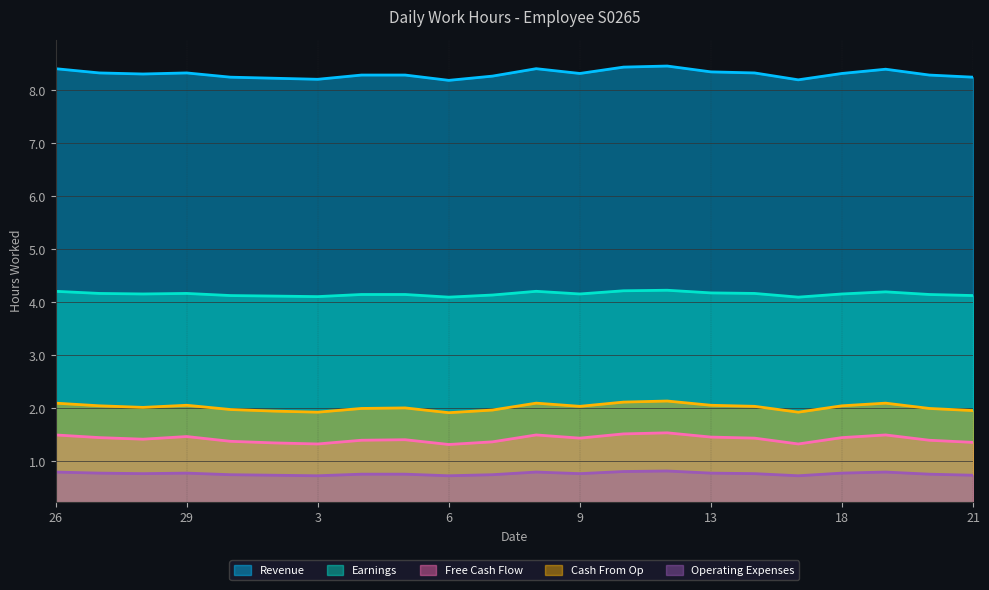

Reading right to left, transcribe all the data shown in this chart.

Revenue: 21=8.2	20=8.3	19=8.4	18=8.3	17=8.2	14=8.3	13=8.3	12=8.5	11=8.4	9=8.3	8=8.4	7=8.3	6=8.2	5=8.3	4=8.3	3=8.2	2=8.2	30=8.2	29=8.3	28=8.3	27=8.3	26=8.4
Earnings: 21=4.1	20=4.2	19=4.2	18=4.2	17=4.1	14=4.2	13=4.2	12=4.2	11=4.2	9=4.2	8=4.2	7=4.1	6=4.1	5=4.2	4=4.2	3=4.1	2=4.1	30=4.1	29=4.2	28=4.2	27=4.2	26=4.2
Free Cash Flow: 21=1.4	20=1.4	19=1.5	18=1.4	17=1.3	14=1.4	13=1.5	12=1.5	11=1.5	9=1.4	8=1.5	7=1.4	6=1.3	5=1.4	4=1.4	3=1.3	2=1.4	30=1.4	29=1.5	28=1.4	27=1.4	26=1.5
Cash From Op: 21=2.0	20=2.0	19=2.1	18=2.0	17=1.9	14=2.0	13=2.1	12=2.1	11=2.1	9=2.0	8=2.1	7=2.0	6=1.9	5=2.0	4=2.0	3=1.9	2=1.9	30=2.0	29=2.1	28=2.0	27=2.0	26=2.1
Operating Expenses: 21=0.7	20=0.8	19=0.8	18=0.8	17=0.7	14=0.8	13=0.8	12=0.8	11=0.8	9=0.8	8=0.8	7=0.8	6=0.7	5=0.8	4=0.8	3=0.7	2=0.7	30=0.8	29=0.8	28=0.8	27=0.8	26=0.8